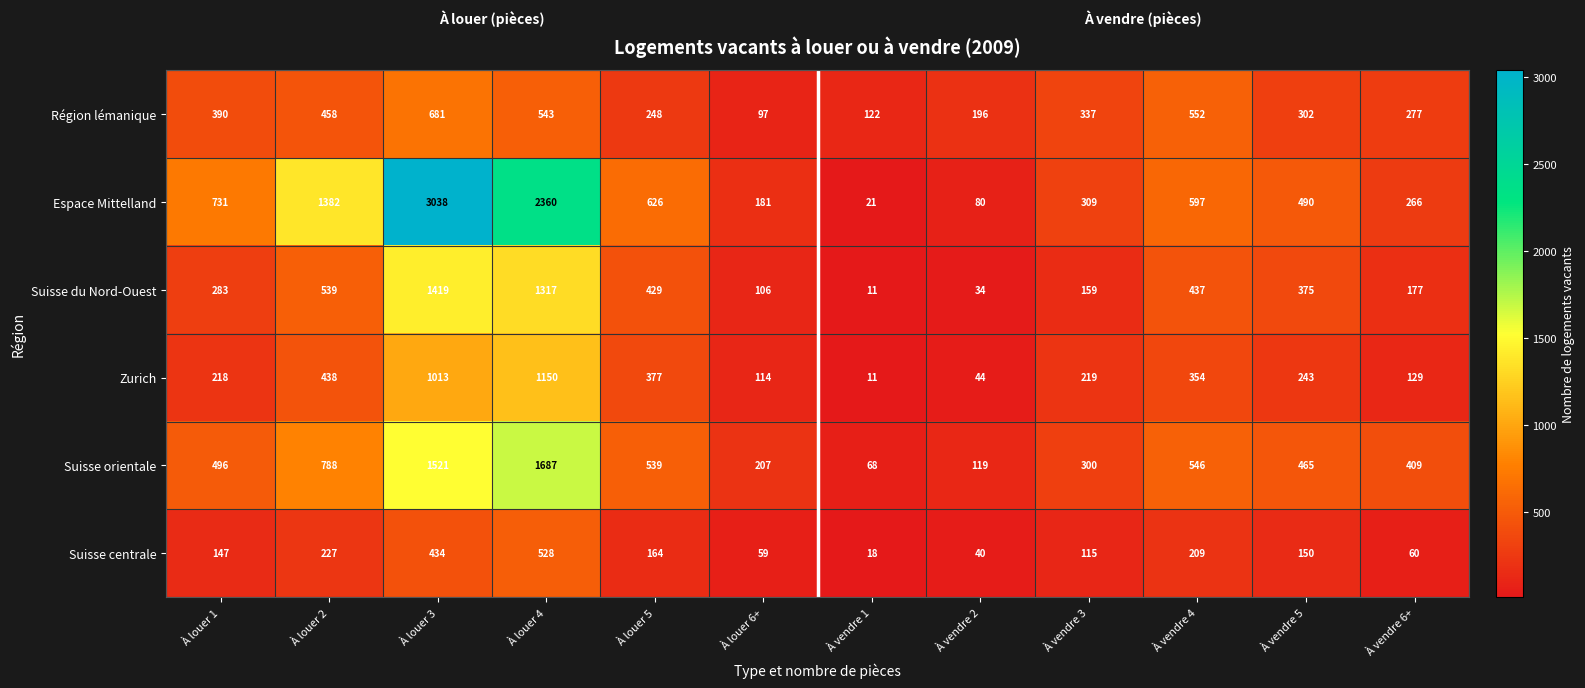

Which series has the largest total across all categories?

Espace Mittelland